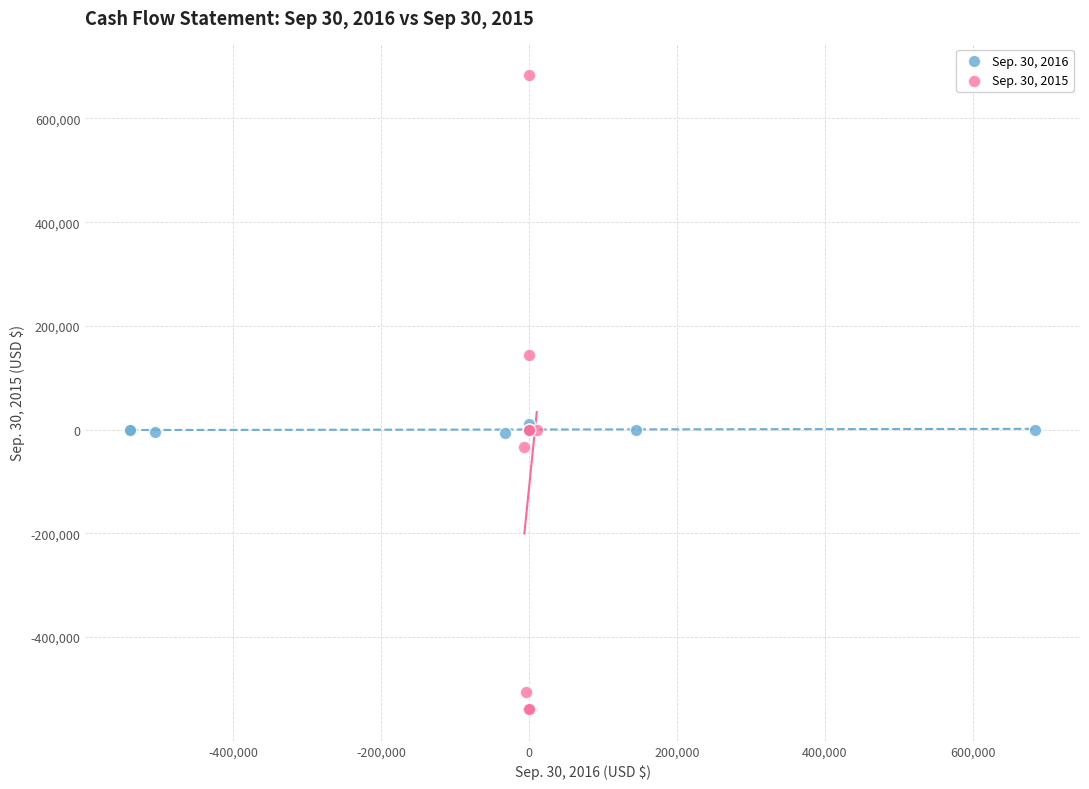

What are all the series names shown in the legend?

Sep. 30, 2016, Sep. 30, 2015